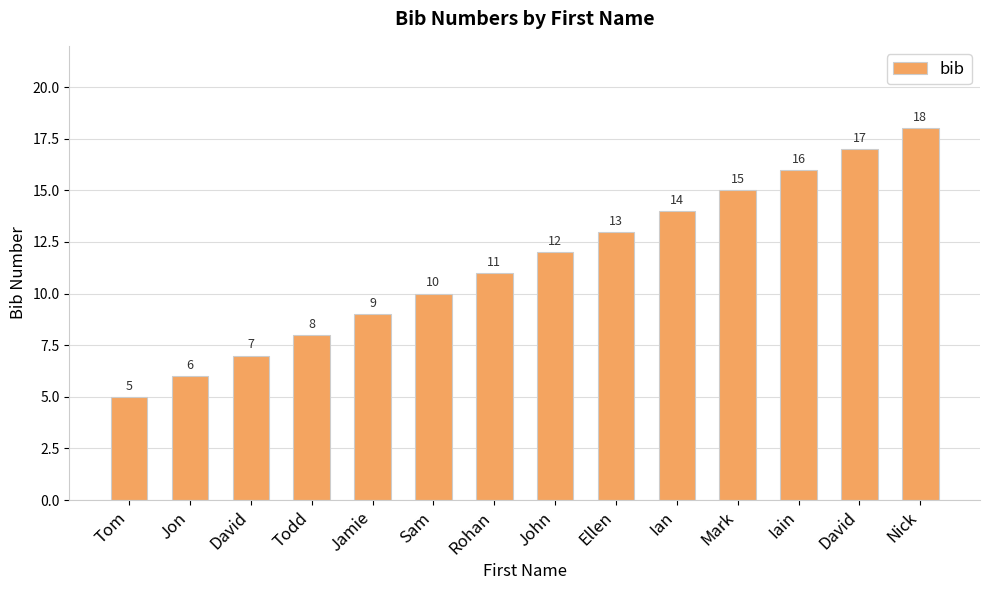

Does the chart contain any negative values?

No